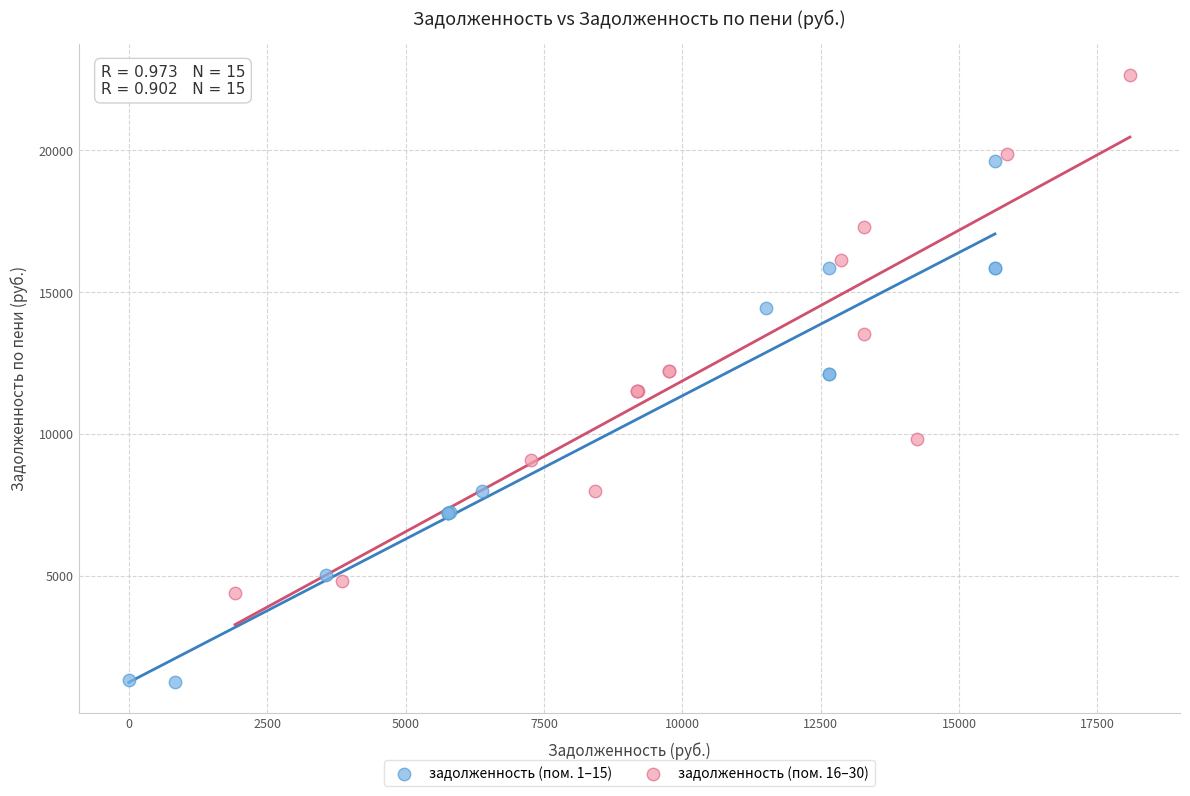

Which series contains the lowest Y value?

задолженность (пом. 1–15)